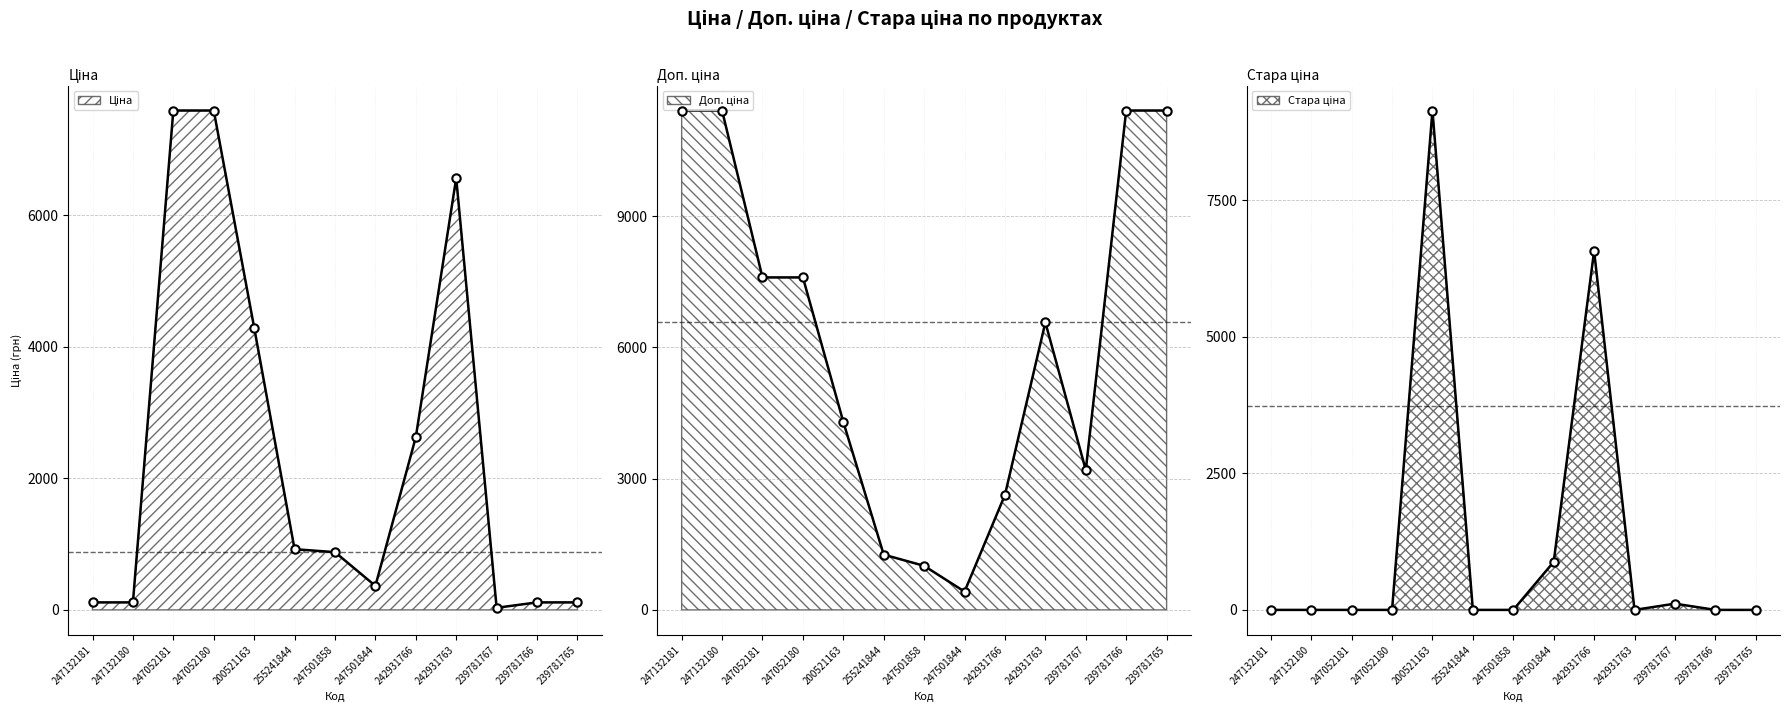

What value does the Стара ціна series have at 242931766?

6568.8